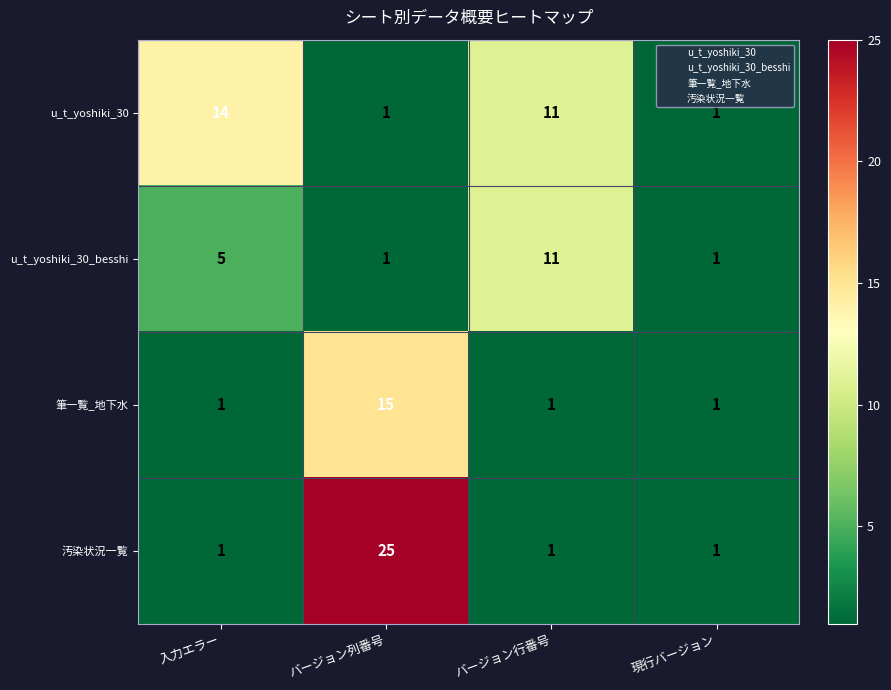

What is the total value across all series at バージョン行番号?

24